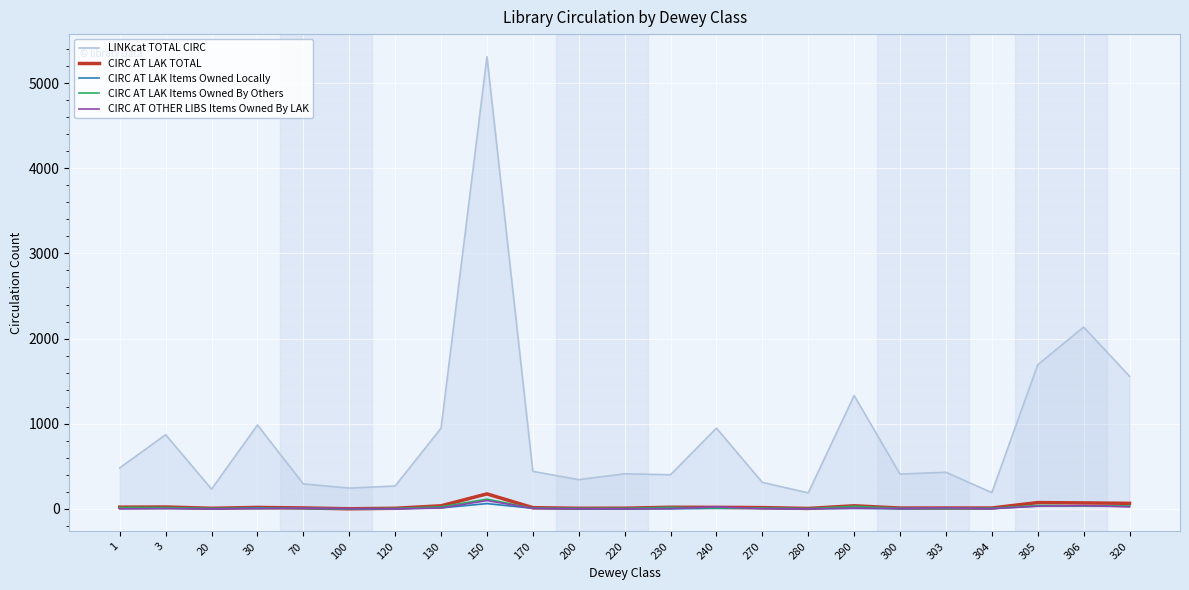

What are all the series names shown in the legend?

LINKcat TOTAL CIRC, CIRC AT LAK TOTAL, CIRC AT LAK Items Owned Locally, CIRC AT LAK Items Owned By Others, CIRC AT OTHER LIBS Items Owned By LAK